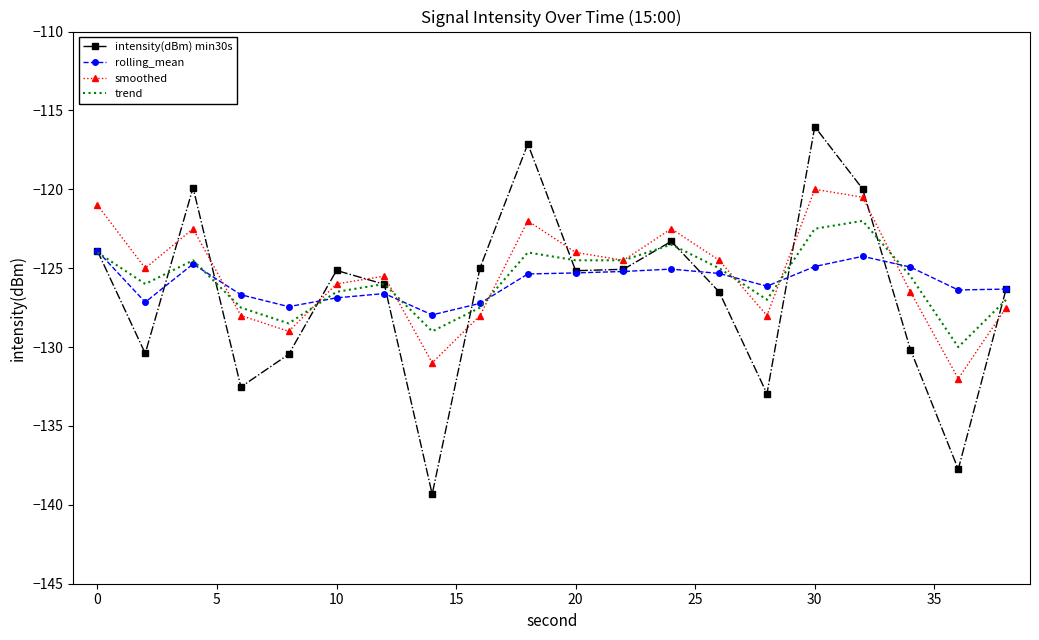

List the series in order of their peak value, lowest first.

rolling_mean, trend, smoothed, intensity(dBm) min30s